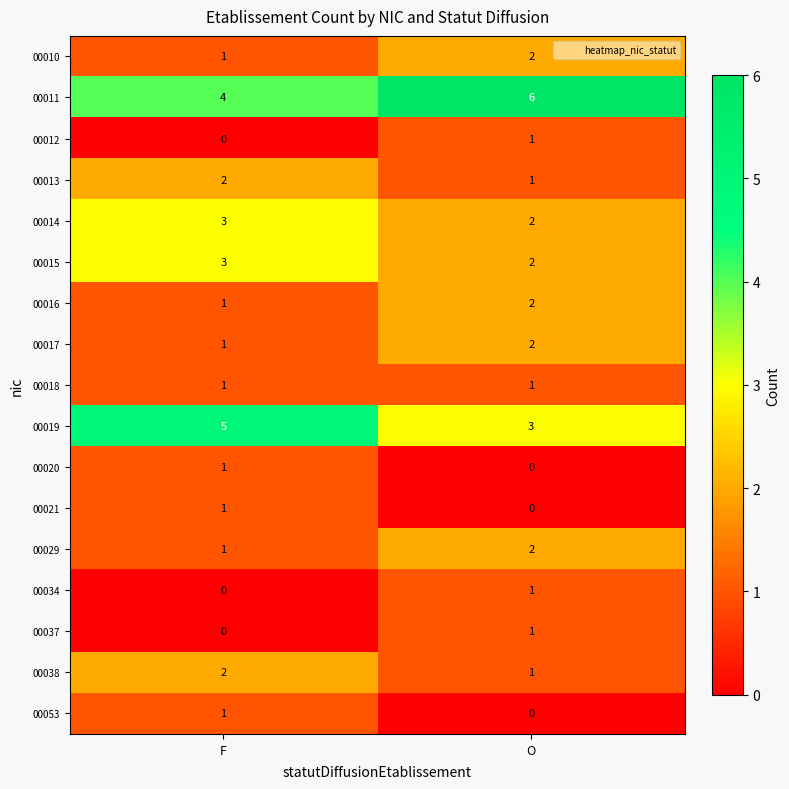

Rank the categories by 00037 value from lowest to highest.

F, O